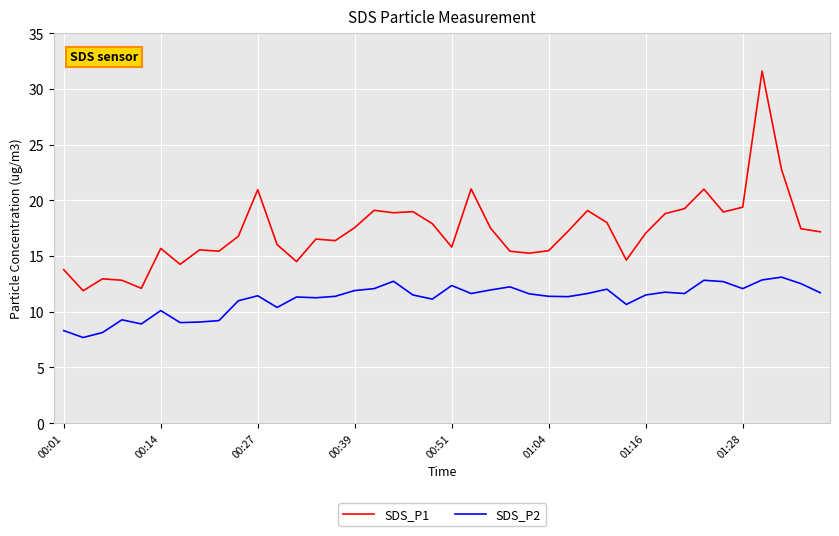

What is the lowest value of the SDS_P2 series?

7.7